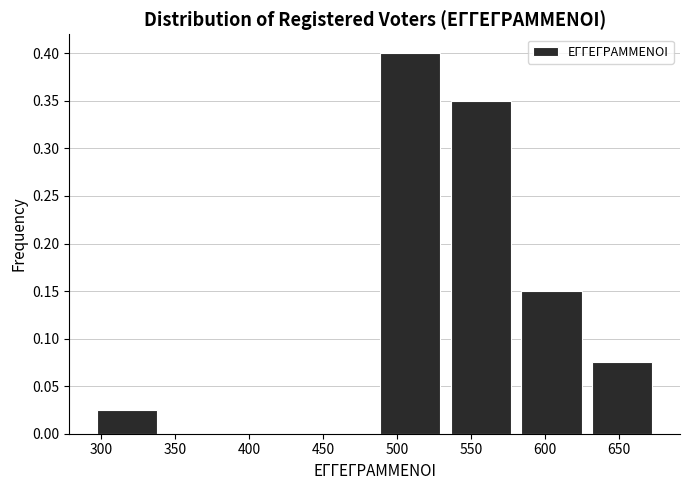

Reading left to right, list every bar in this chart as the range it spans on the x-axis followed by its height. Neither the bar edges nor the heights are printed on the chart, so give them approximately, as read against the axes.

295 to 340: 0.025
340 to 390: 0
390 to 435: 0
435 to 485: 0
485 to 535: 0.400
535 to 580: 0.350
580 to 630: 0.150
630 to 675: 0.075